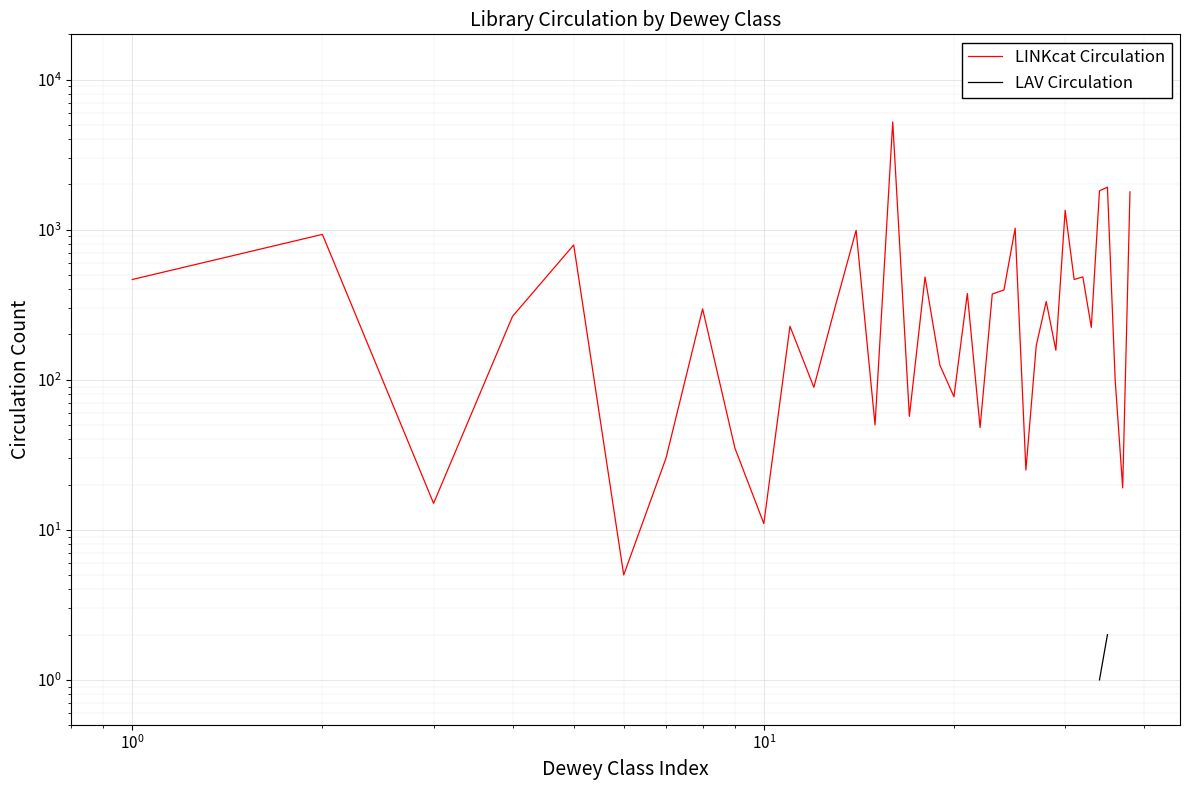

Rank the series by their maximum value, from highest to lowest.

LINKcat Circulation, LAV Circulation